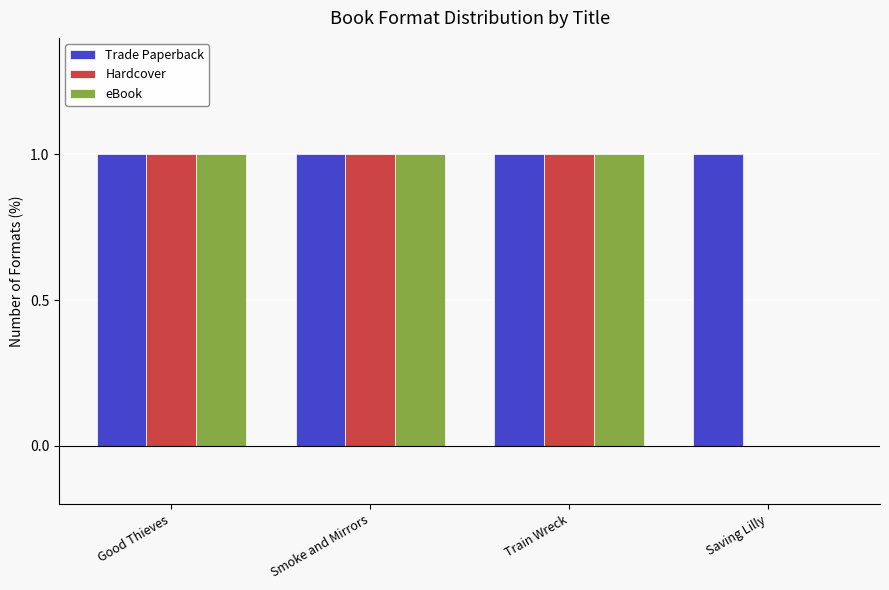

How many data points does each series have?

4